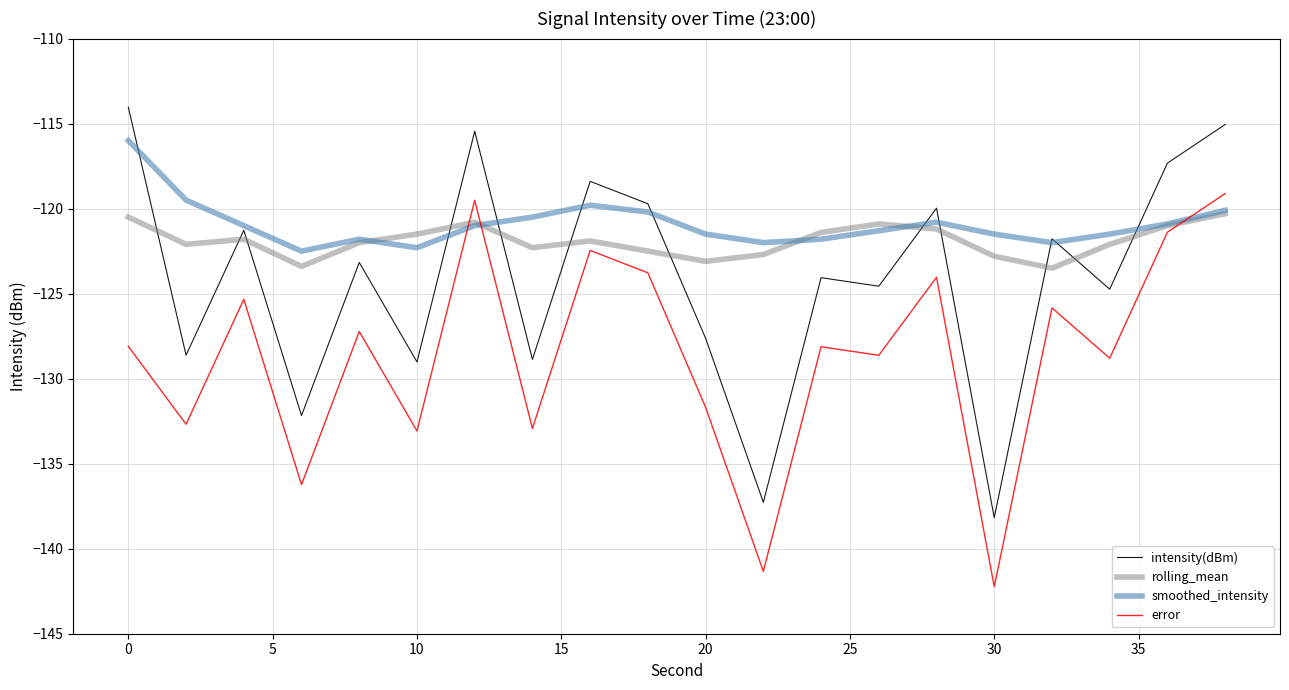

What is the smallest value displayed?

-142.2